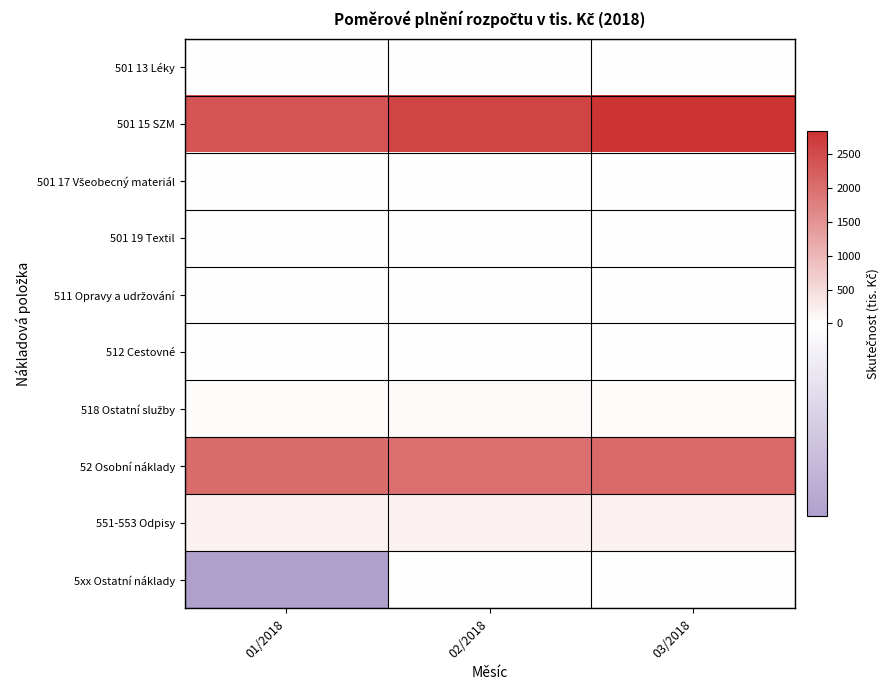

Which series has the largest total across all categories?

501 15 SZM